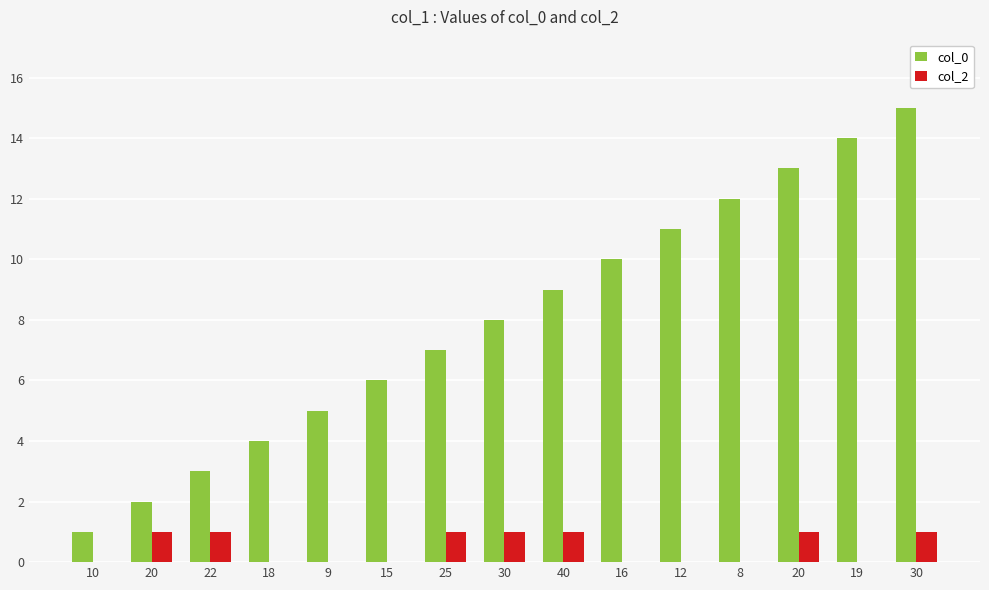

List the series in order of their peak value, highest first.

col_0, col_2